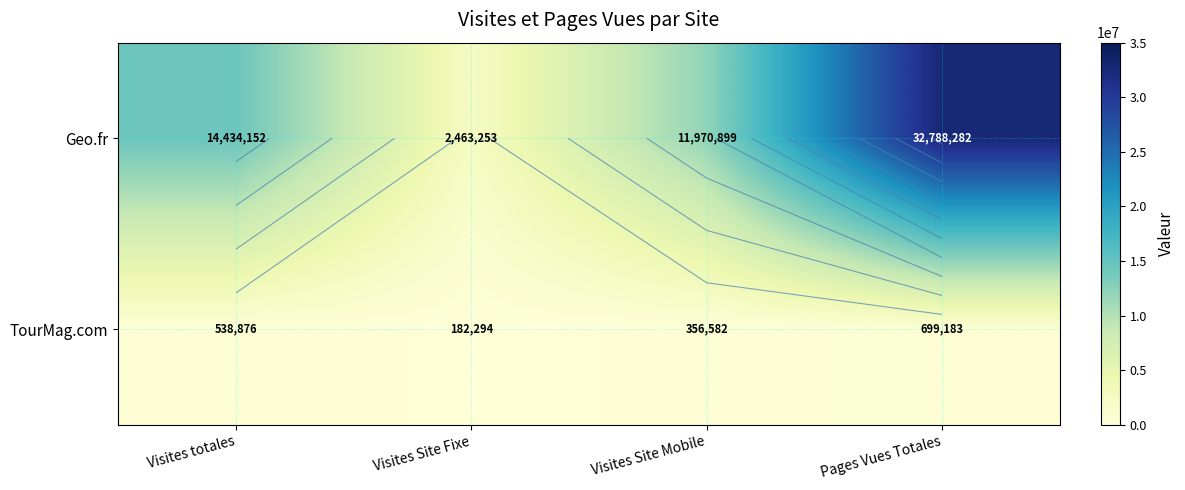

The TourMag.com series shows 182294 at Visites Site Fixe. True or false?

True